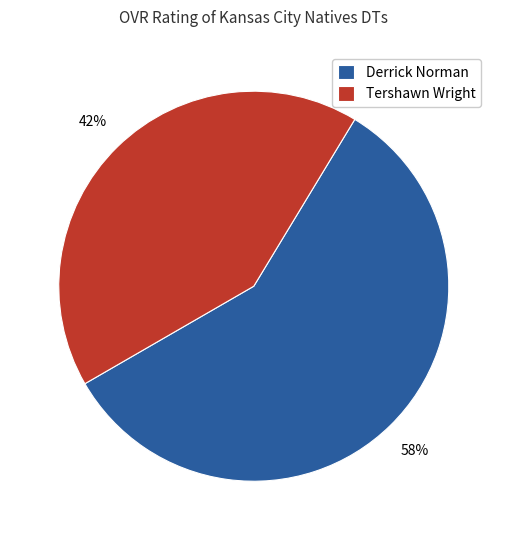

To the nearest percent, what is the difference between the largest and smallest slice percentages?

16%